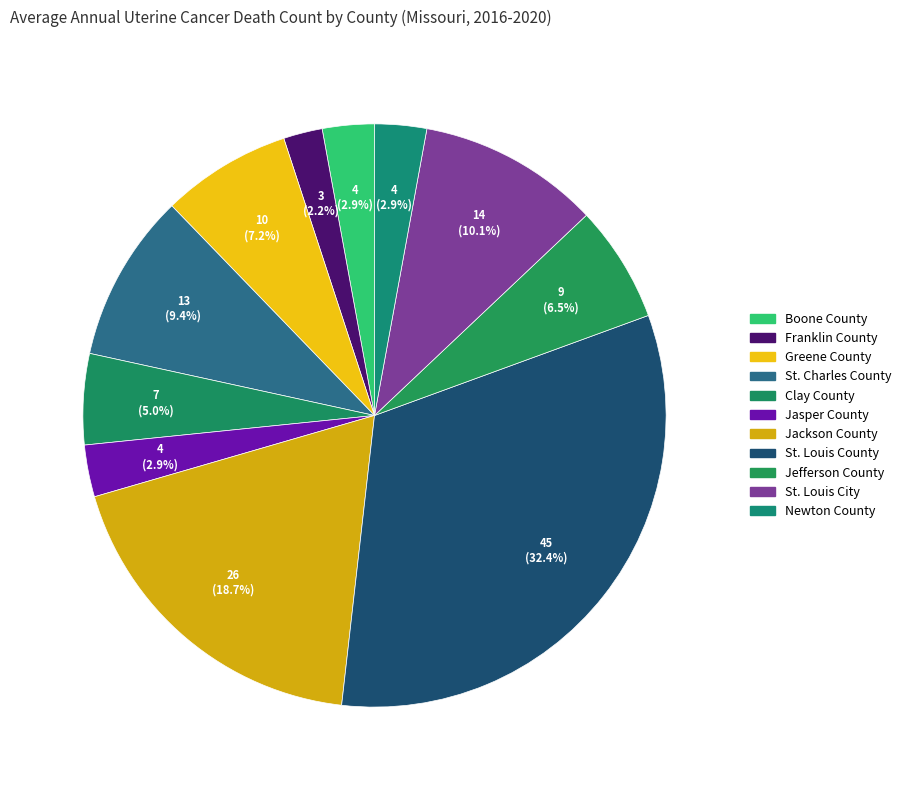

Is the sum of Jackson County and Jefferson County greater than half?

No